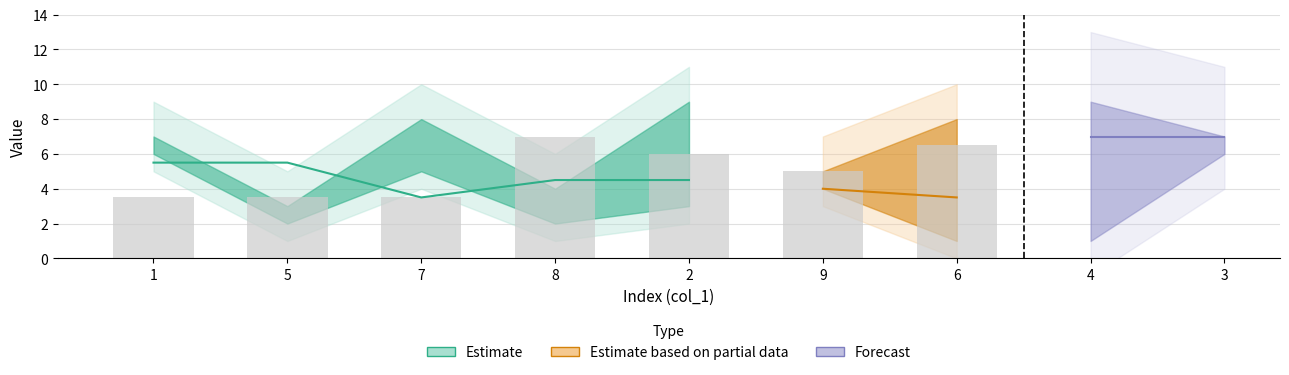

The col_2 series shows 2 at 7. True or false?

False